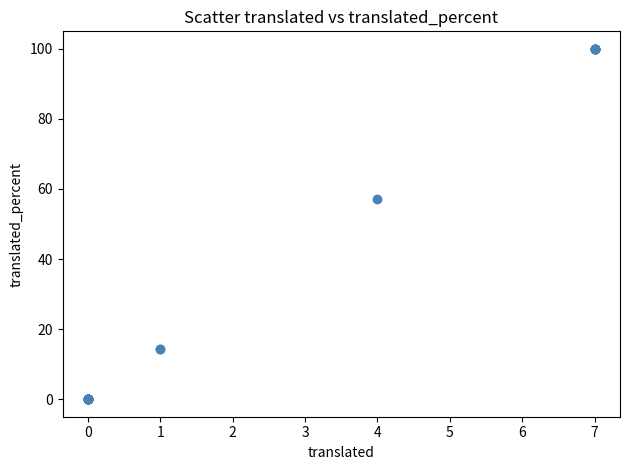

What Y value in the scatter plot is closest to 50?

57.1